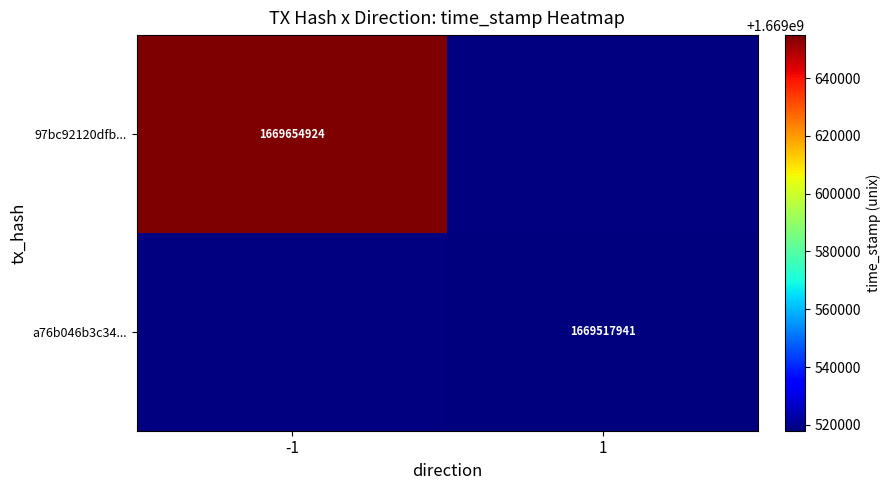

Is the value of a76b046b3c34... at 1 greater than the value of 97bc92120dfb... at -1?

No